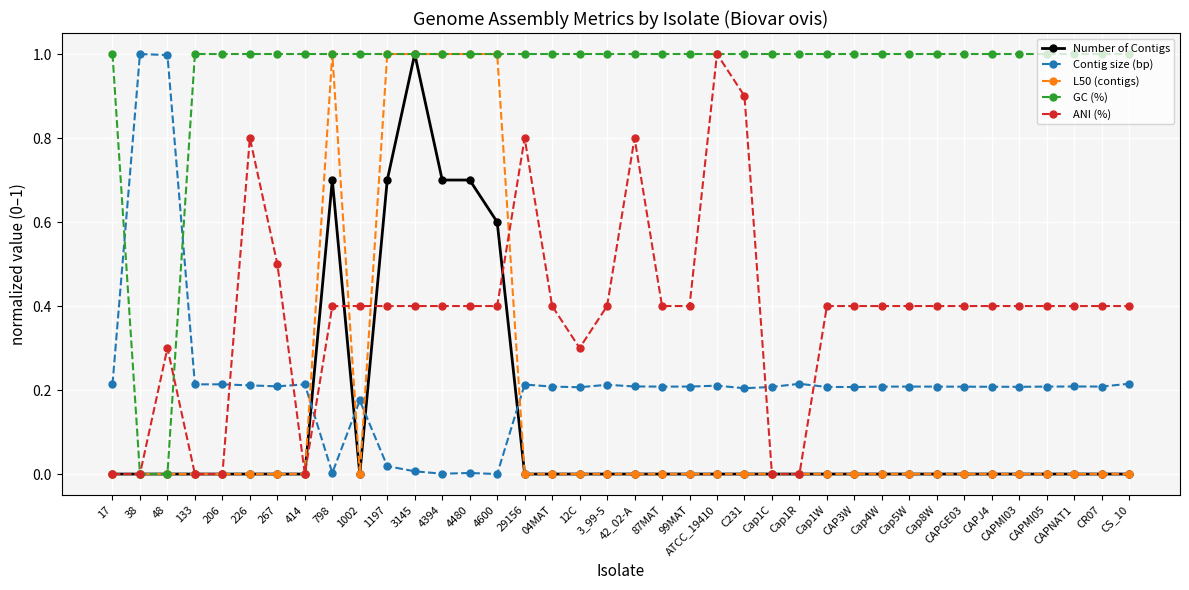

Is it true that L50 (contigs) equals 0.0 at 12C?

True